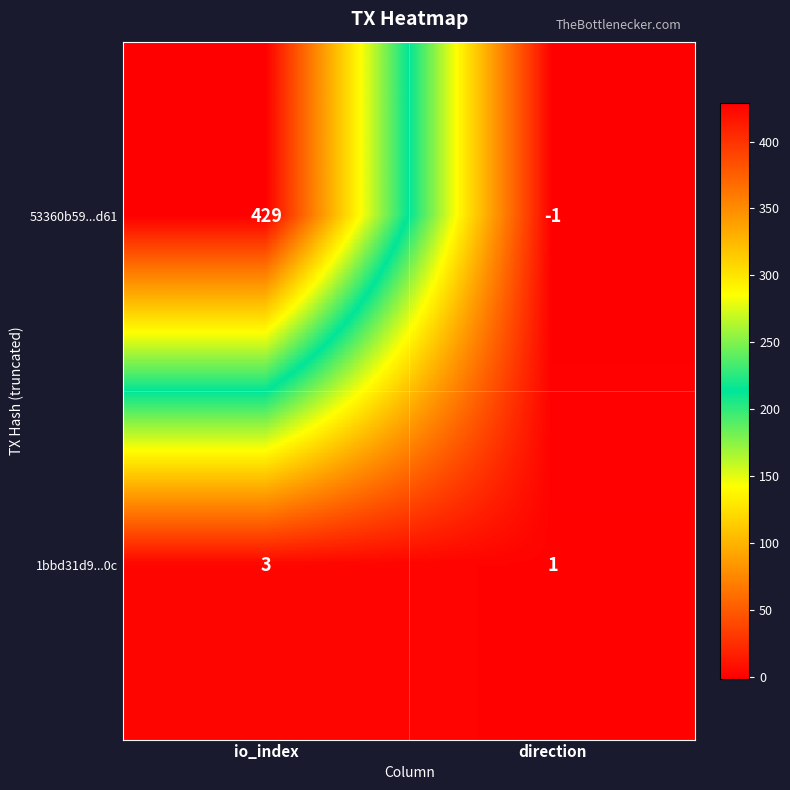

What is the sum of the 1bbd31d9...0c values at io_index and direction?

4